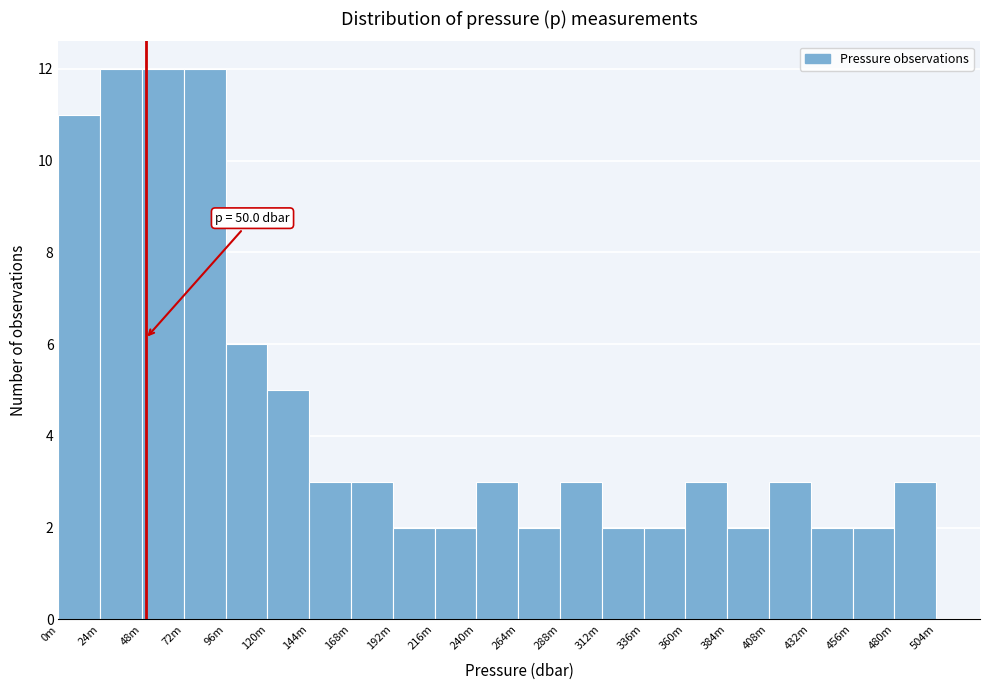

Reading left to right, what are all the values shown in this chart?

11	12	12	12	6	5	3	3	2	2	3	2	3	2	2	3	2	3	2	2	3